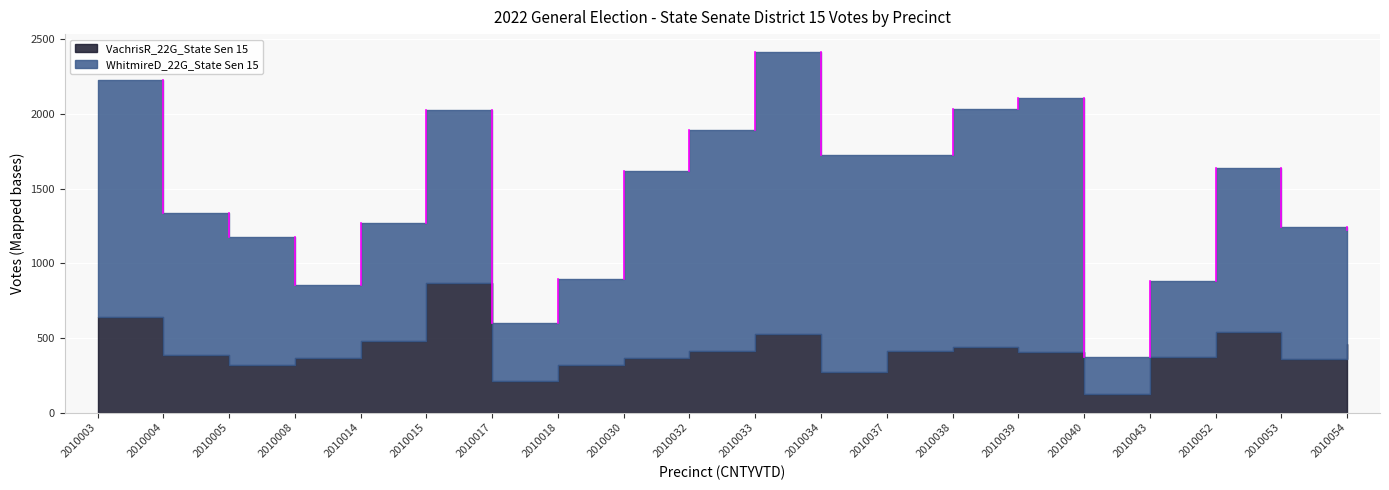

What is the value of the VachrisR_22G_State Sen 15 point at the 11th from the left?

524